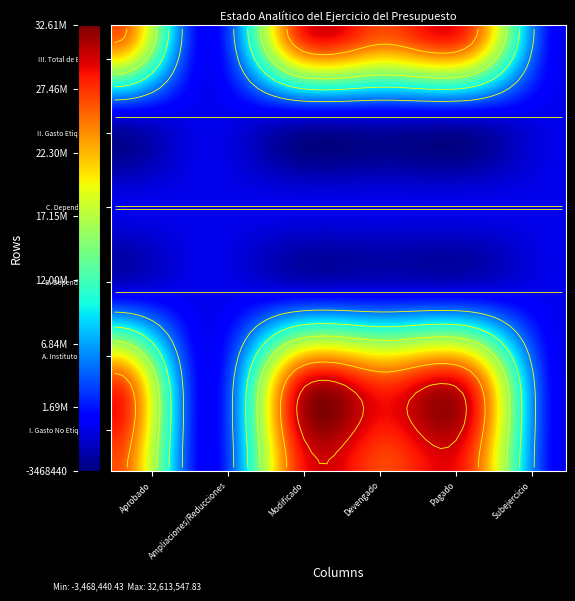

What is the difference between the highest and lowest values at 3?

26653831.3